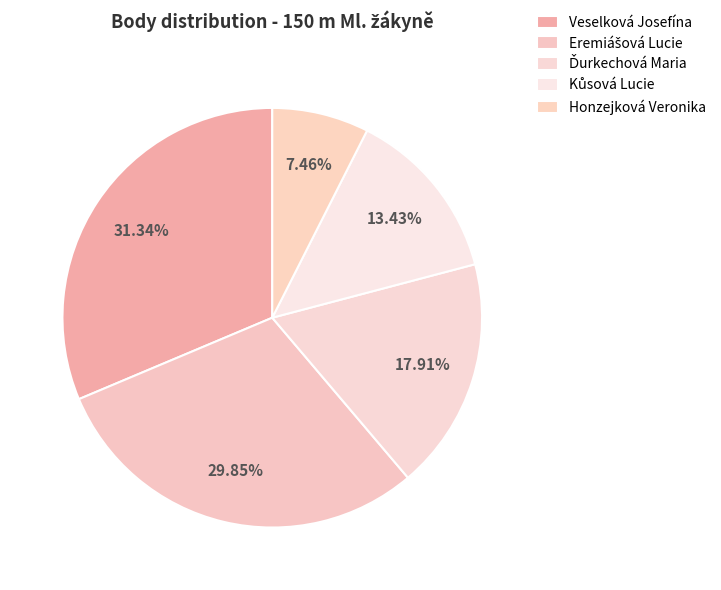

How many segments does this pie chart have?

5